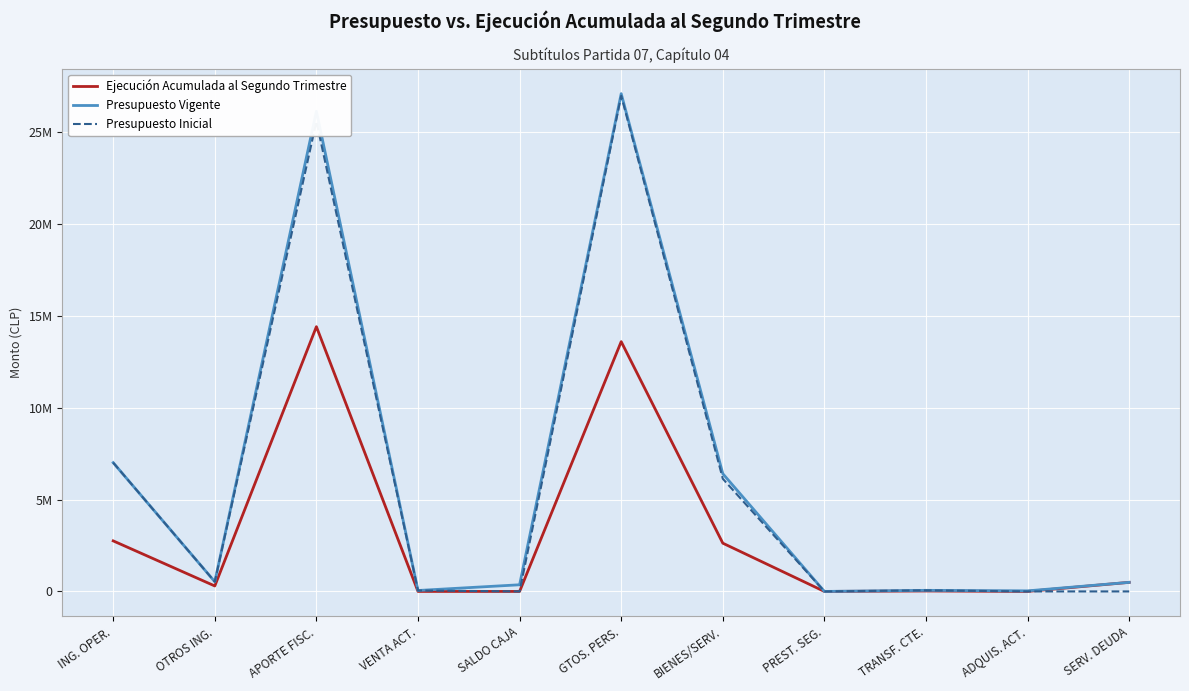

Is this an area chart (filled region under the line)?

No